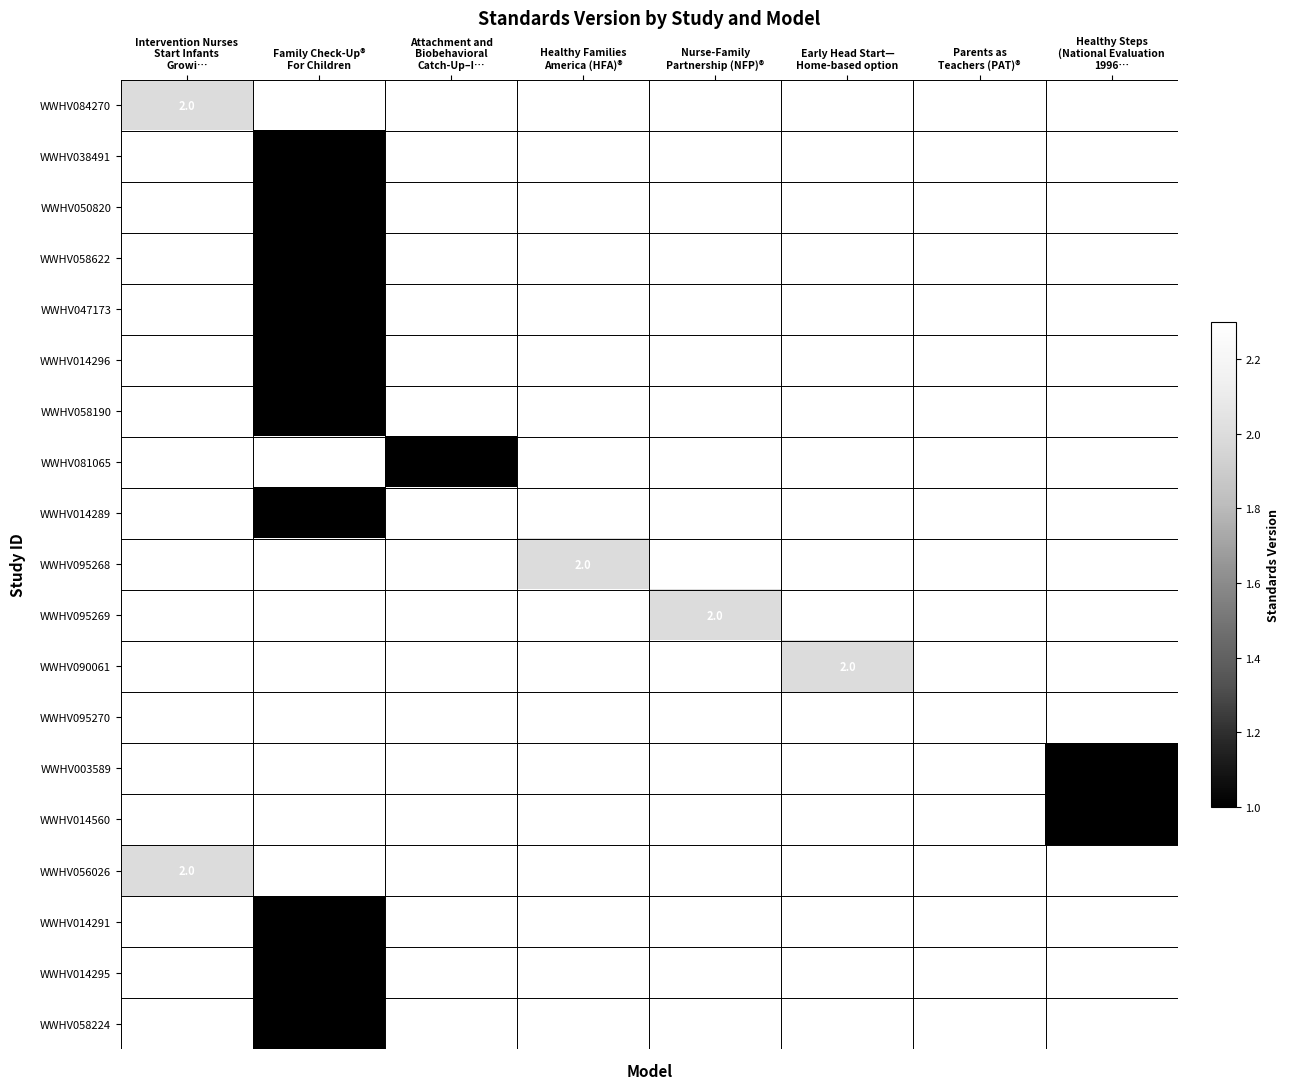

True or false: WWHV003589 has a value of -0.6 at Parents as Teachers (PAT)®.

False